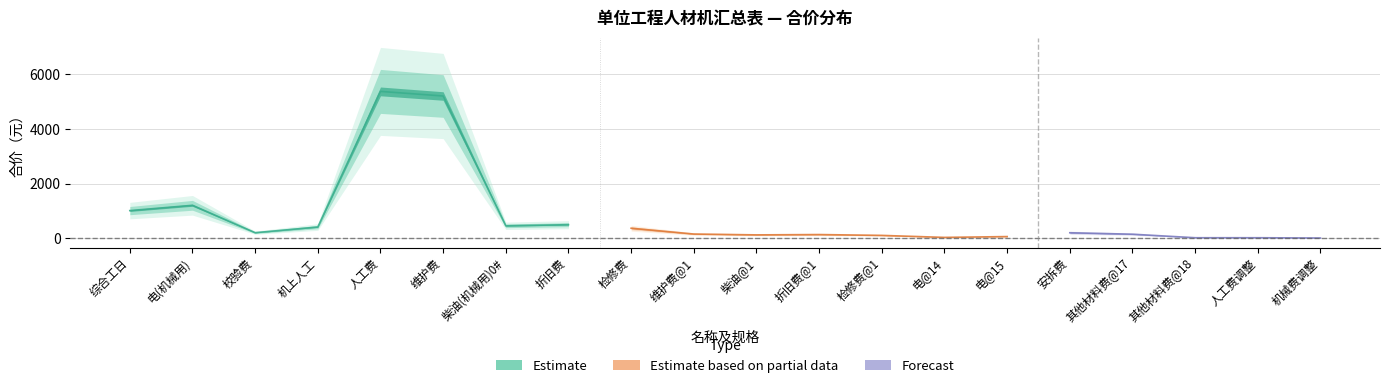

What is the label of the 15th point from the left?

电@15